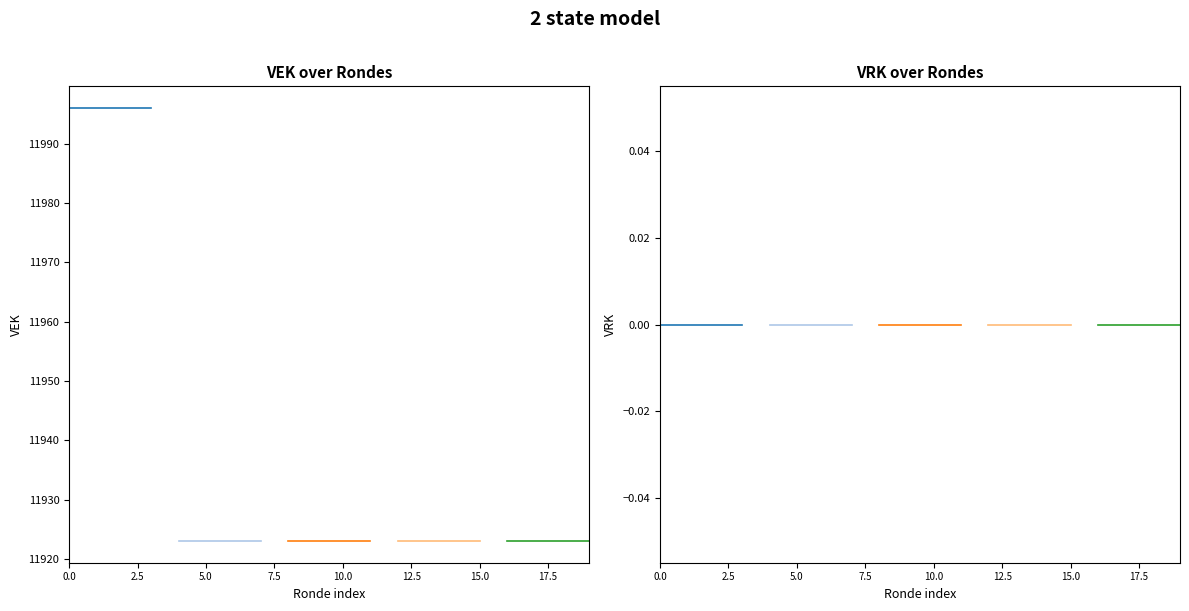

Reading left to right, transcribe all the data shown in this chart.

VEK: 11996	11996	11996	11996	11923	11923	11923	11923	11923	11923	11923	11923	11923	11923	11923	11923	11923	11923	11923	11923
VRK: 0	0	0	0	0	0	0	0	0	0	0	0	0	0	0	0	0	0	0	0